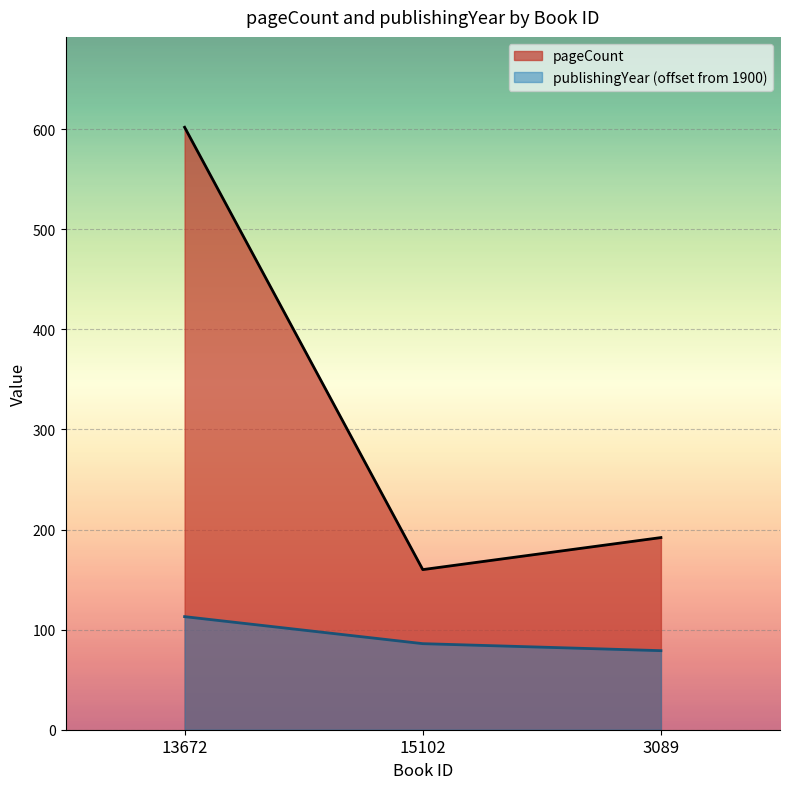

Rank the categories by publishingYear value from highest to lowest.

13672, 15102, 3089